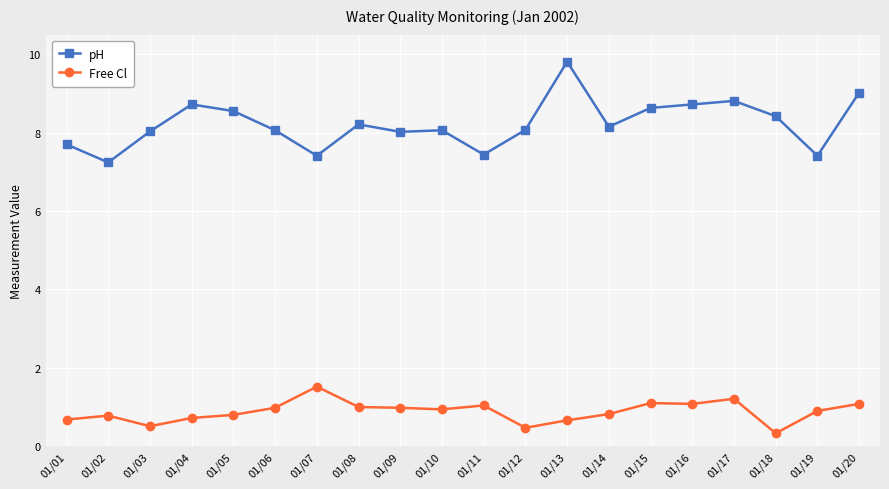

True or false: pH has more than 2 points higher than both neighbors.

True